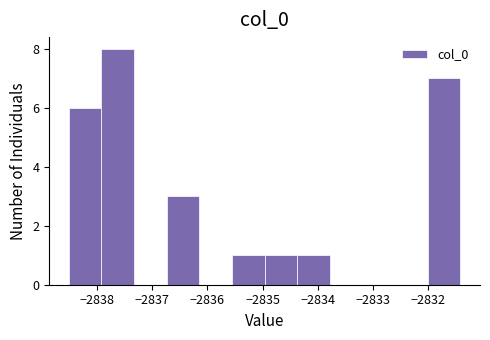

What is the height of the bar covering -2832.0 to -2831.4 on the x-axis? Neither the bar edges nor the heights are printed on the chart, so give them approximately, as read against the axes.

7